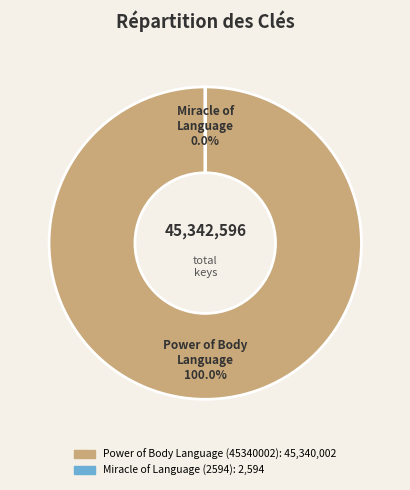

Does any single category account for the majority?

Yes